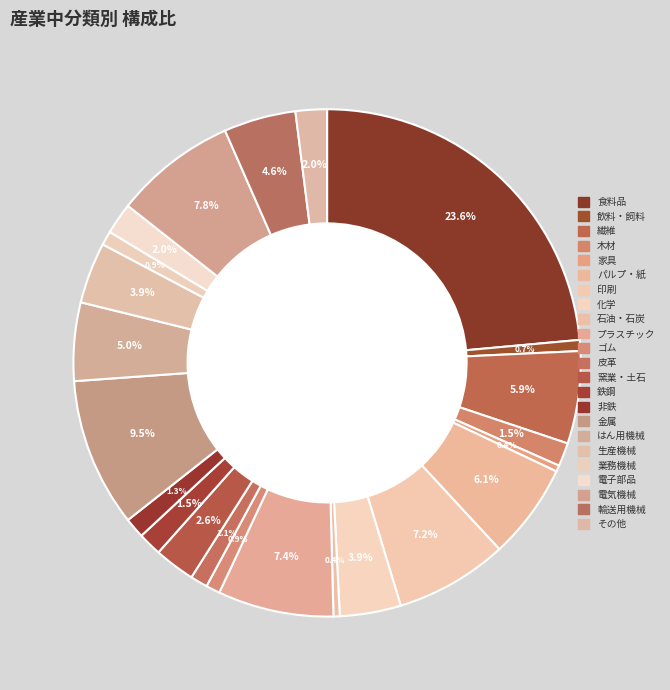

To the nearest percent, what portion does 非鉄 represent?

1%